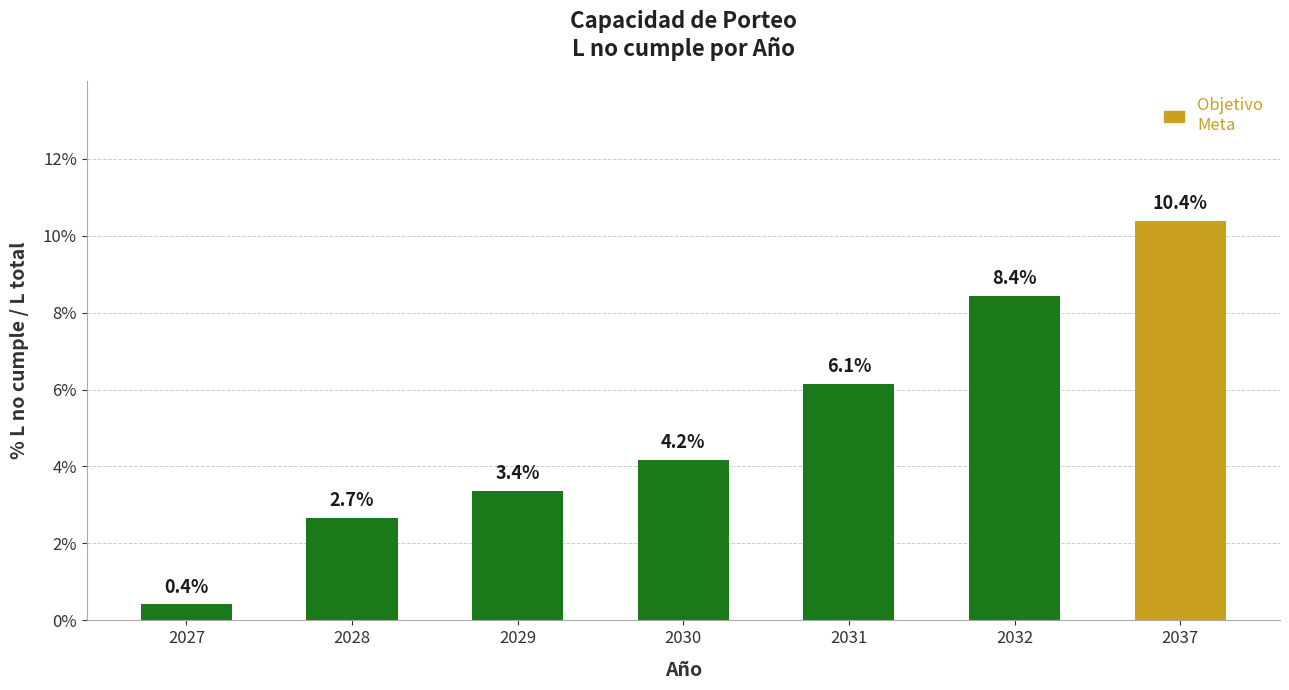

Which category has the highest value across all series?

2037